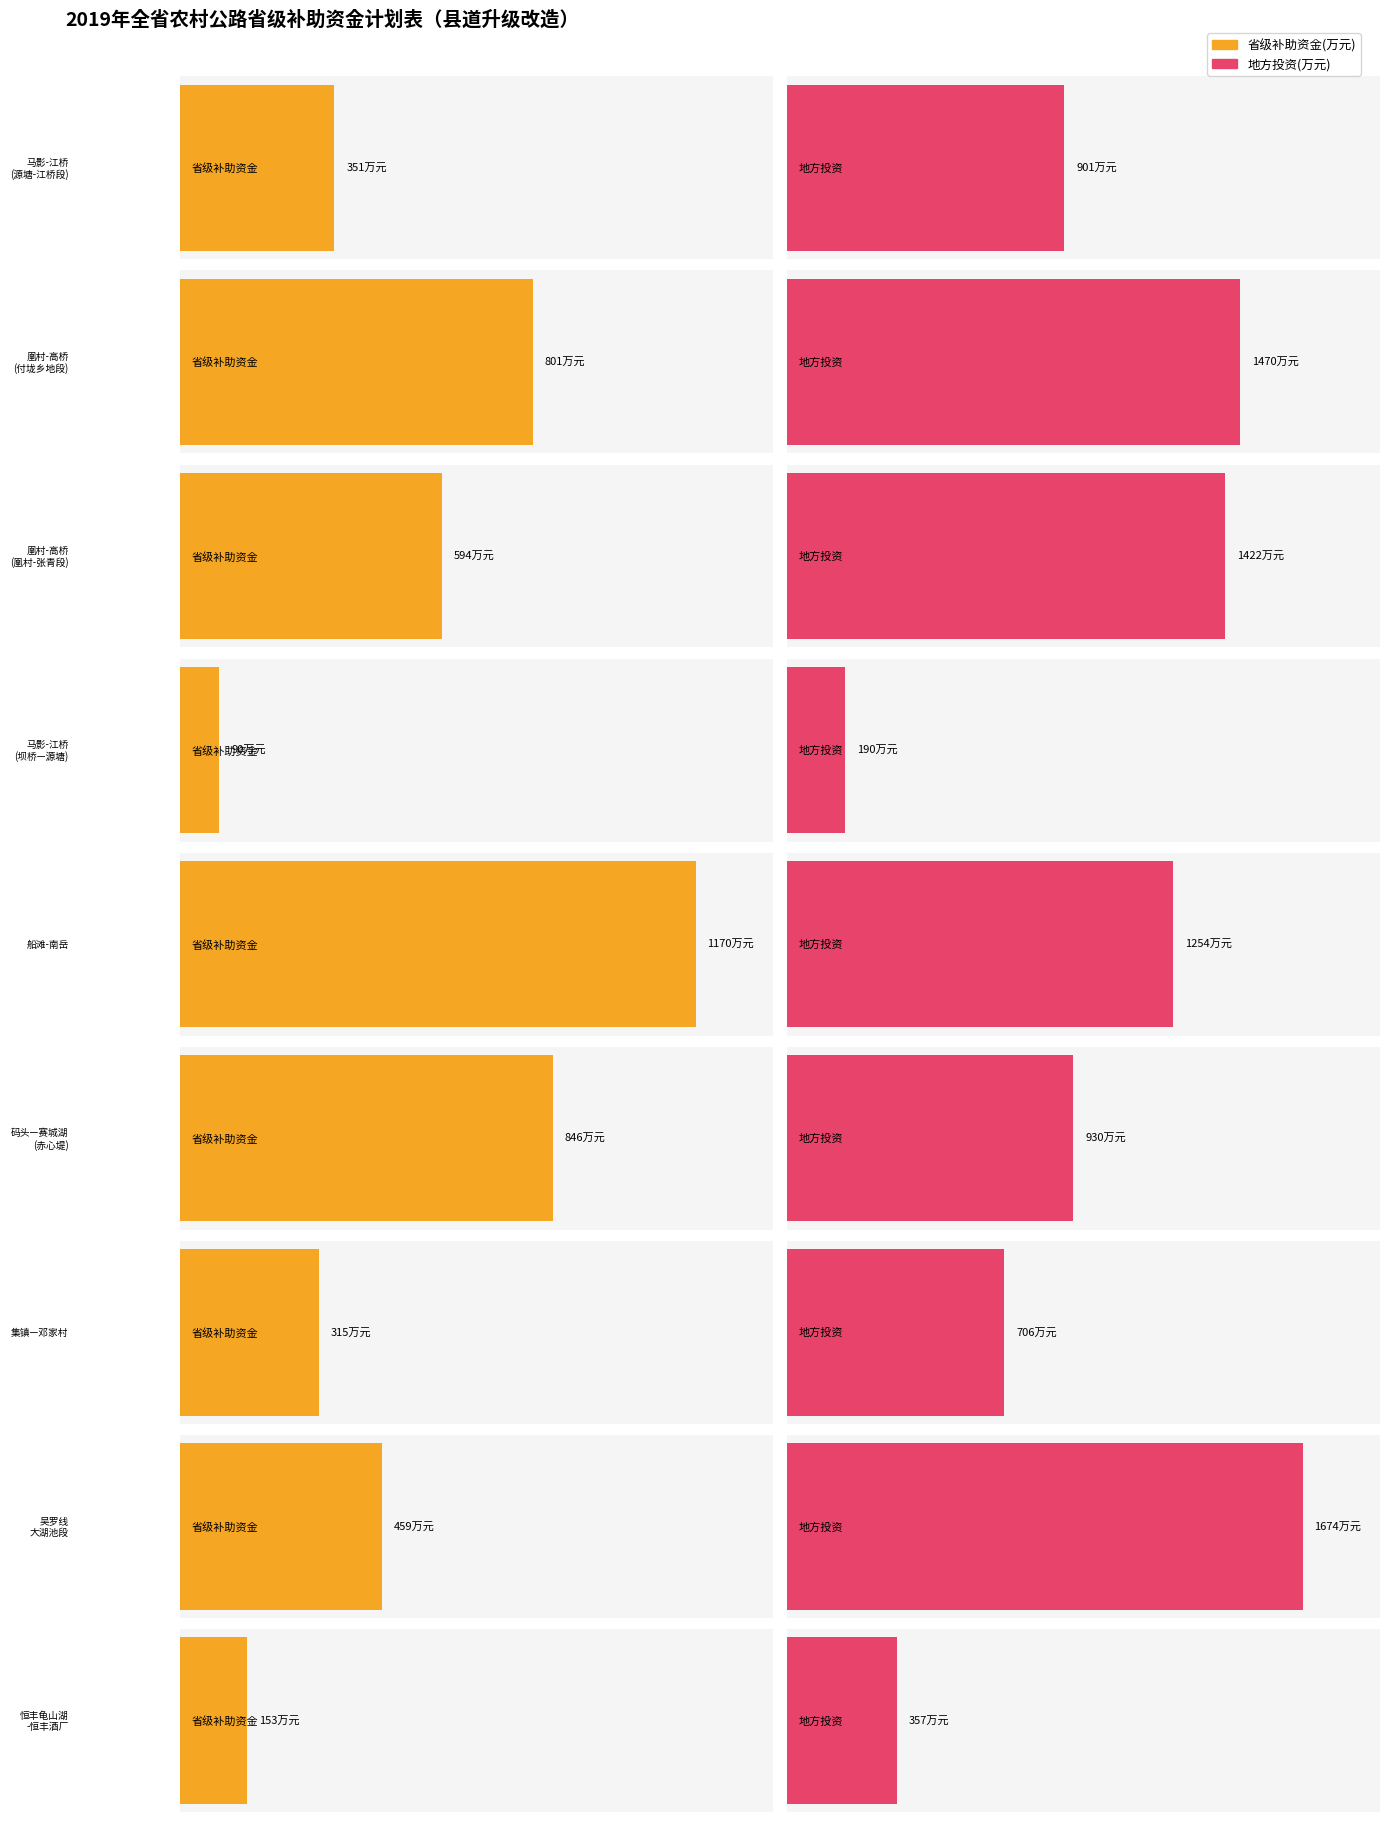

What is the difference between the maximum and second lowest values in the 省级补助资金(万元) series?

1017.0